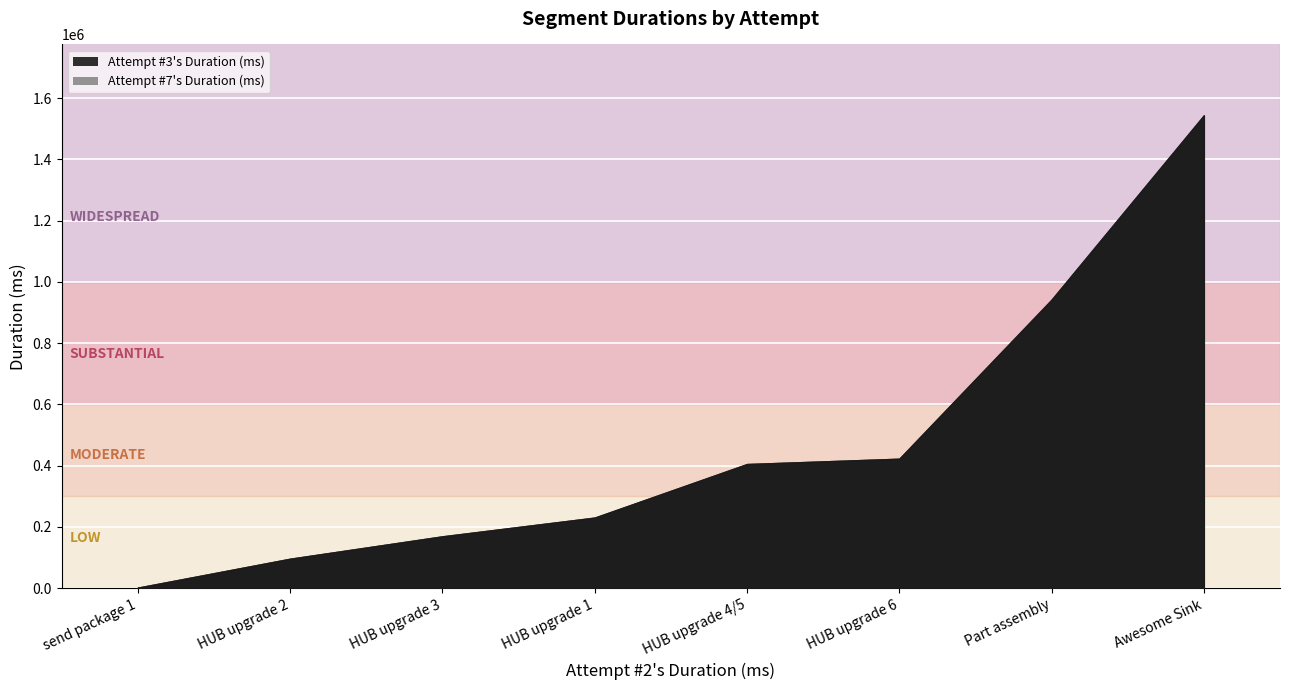

What are all the series names shown in the legend?

Attempt #3's Duration (ms), Attempt #7's Duration (ms)